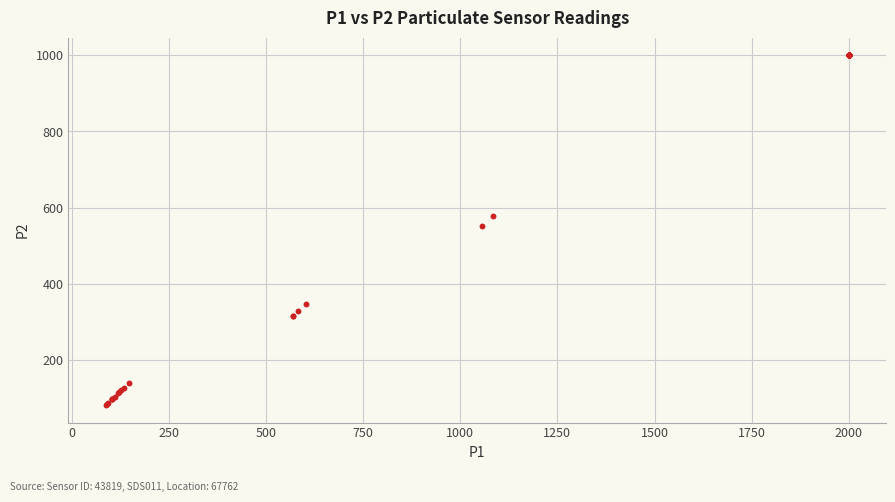

What Y value in the scatter plot is closest to 540?

551.8